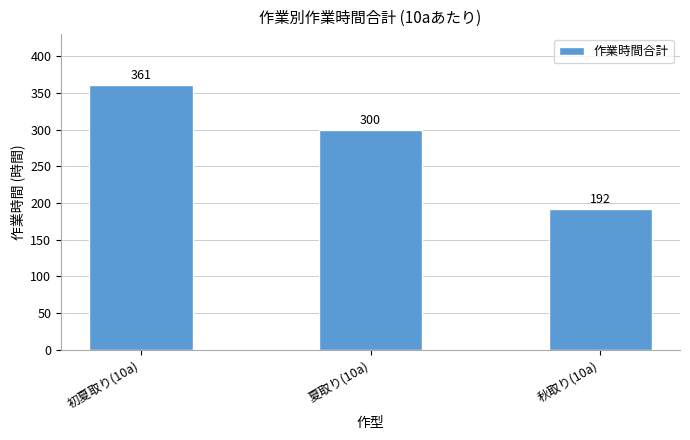

Is it true that the value at 秋取り(10a) is 277?

False